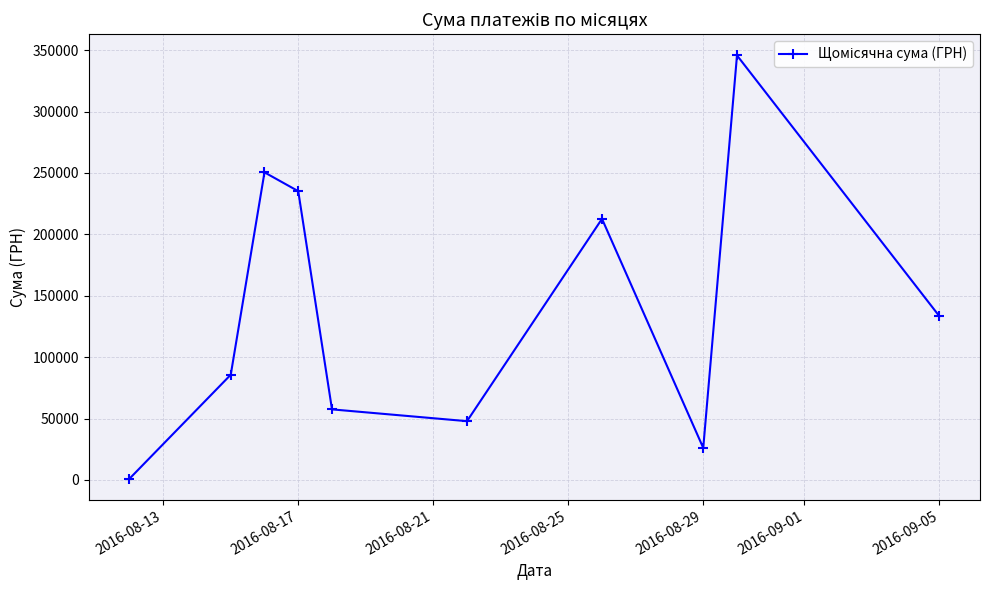

Does the chart display data point markers on the line(s)?

Yes